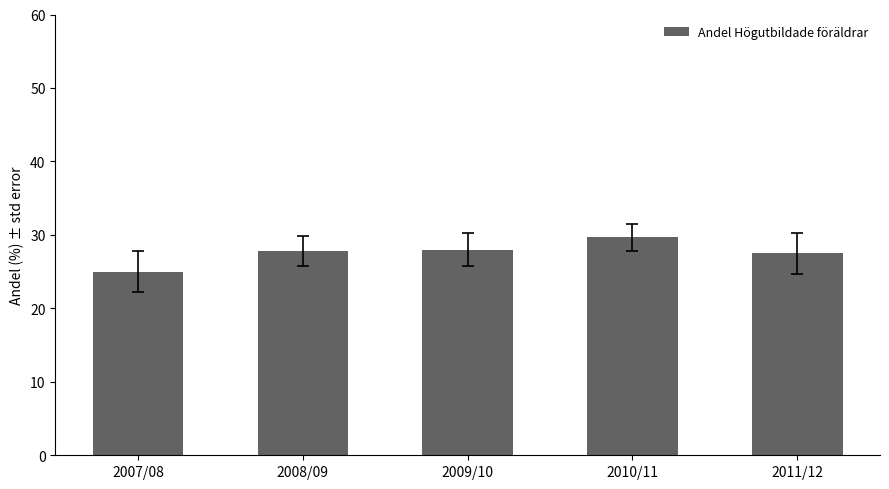

What is the difference between the values at 2010/11 and 2007/08?

4.7